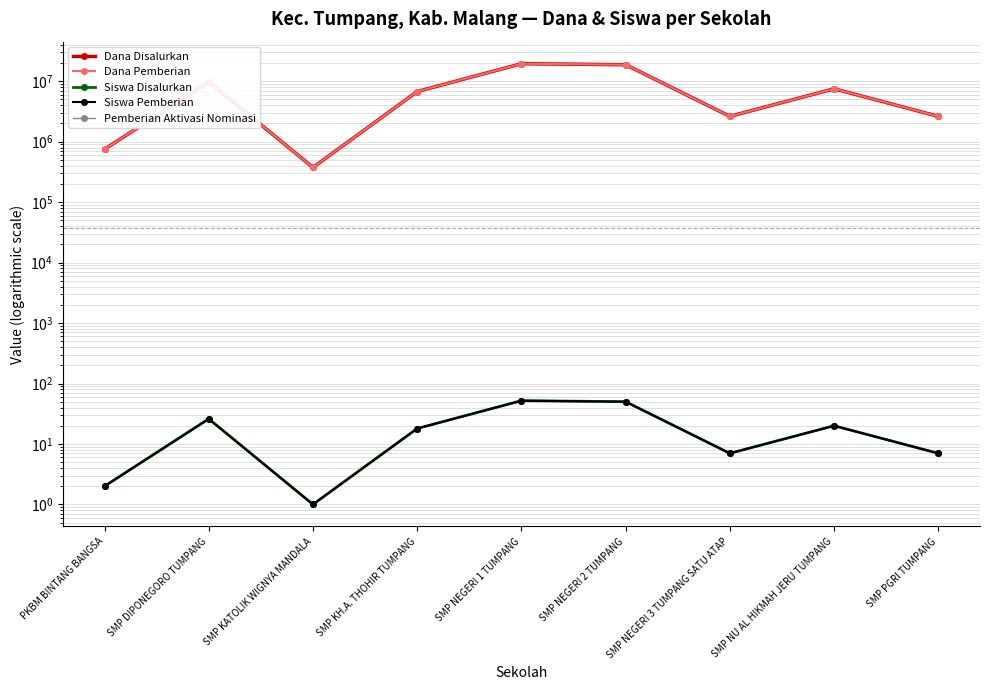

What position from the right is SMP KATOLIK WIGNYA MANDALA?

7